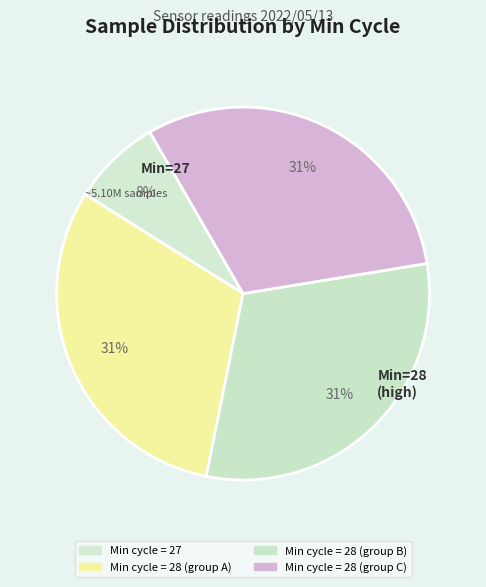

How many segments does this pie chart have?

4